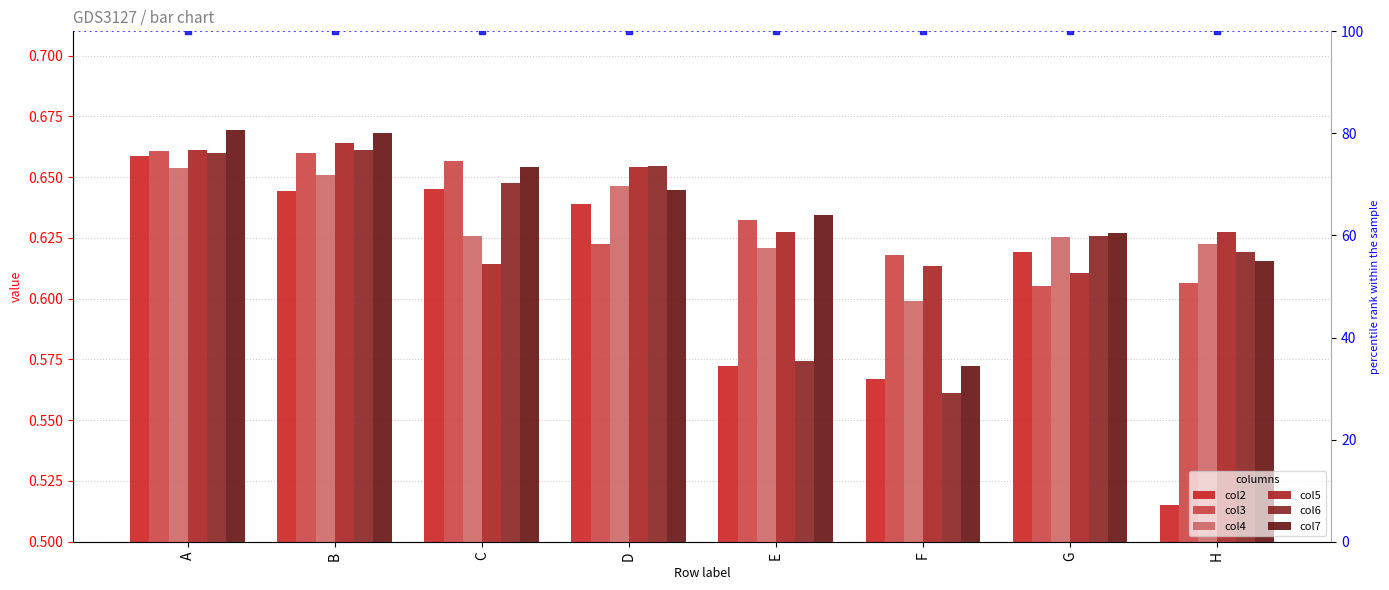

List the labels in order of col4 value, largest first.

A, B, D, C, G, H, E, F